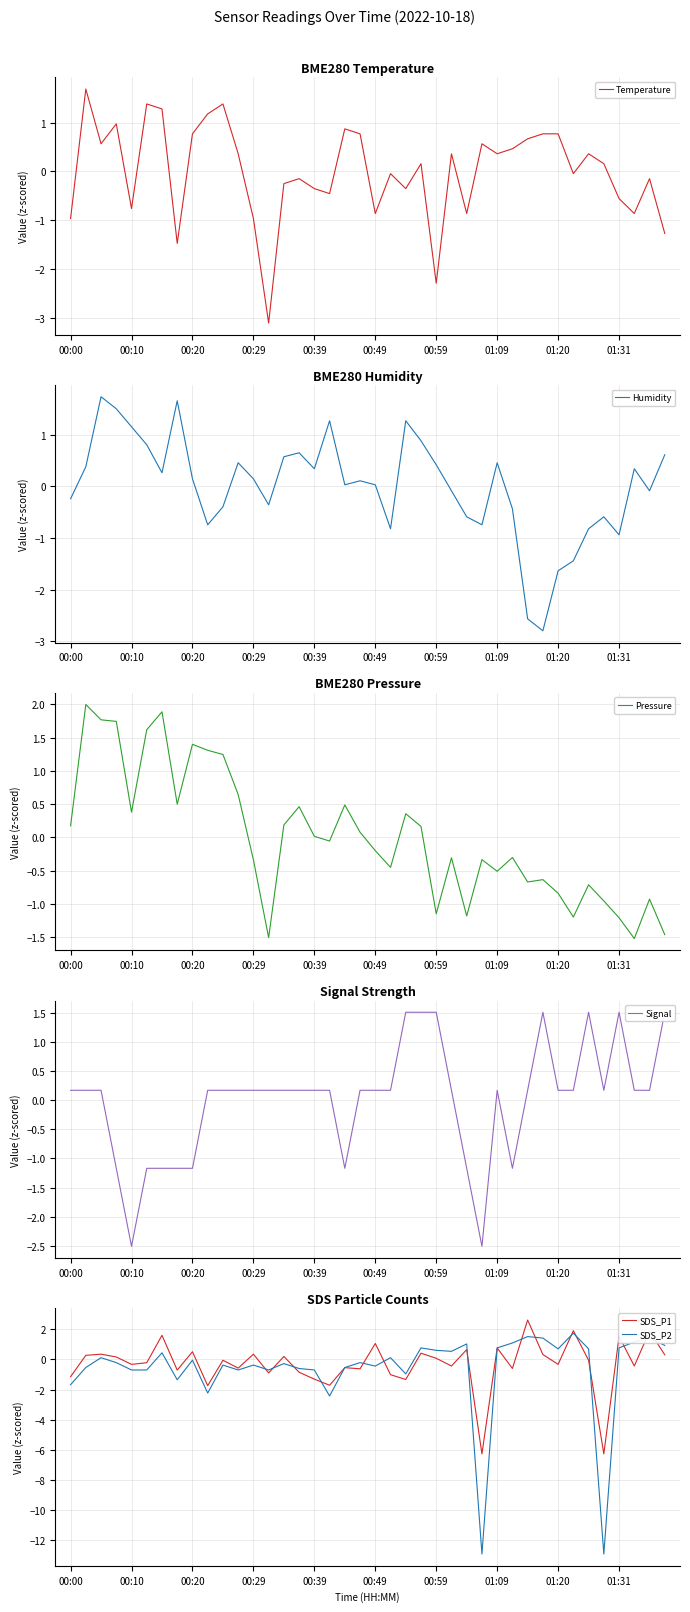

True or false: SDS_P1 has a value of -2.1 at 00:39.

False